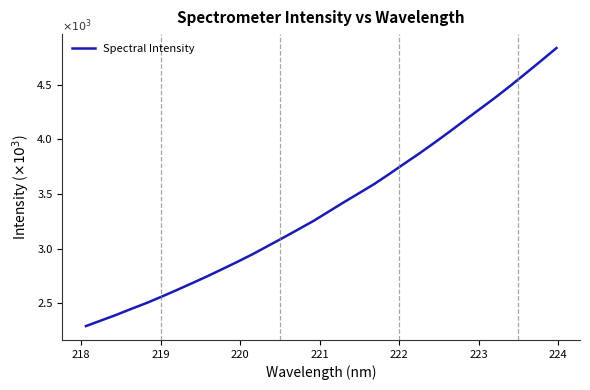

How many lines are shown in the chart?

1